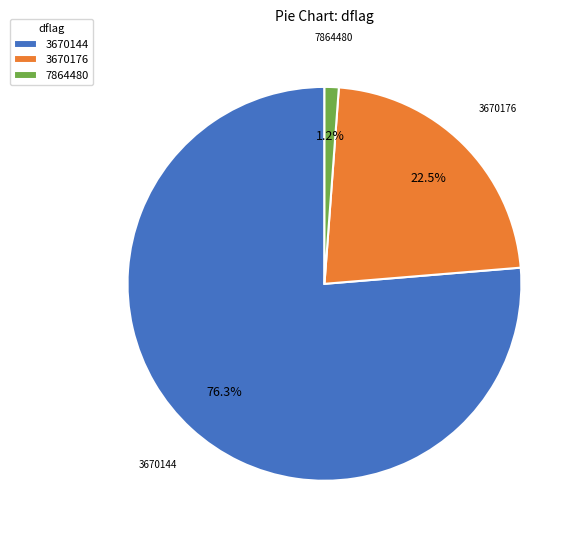

What percentage is NOT represented by 7864480?

98.8%